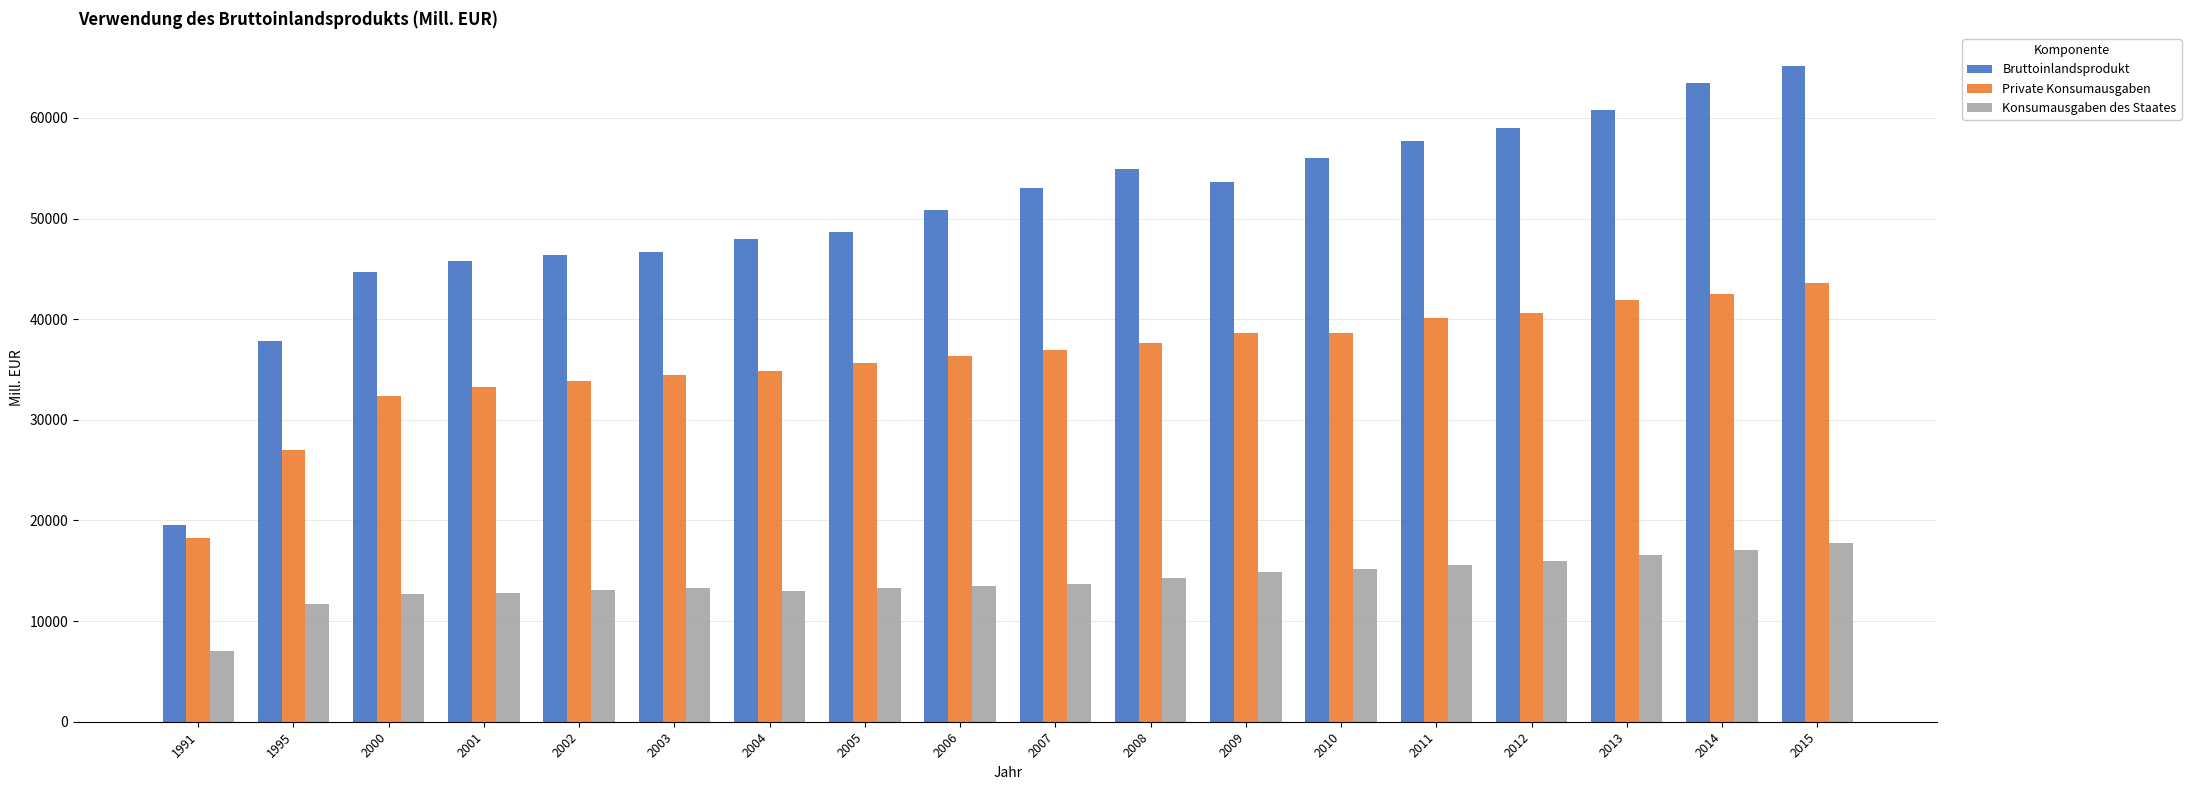

Is the value of Private Konsumausgaben at 2008 greater than the value of Konsumausgaben des Staates at 2002?

Yes